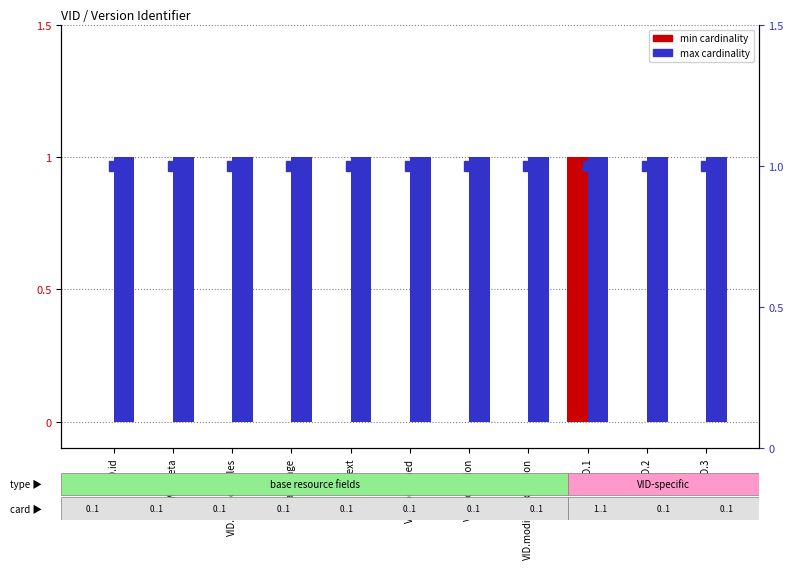

List the labels in order of min cardinality value, largest first.

VID.1, VID.id, VID.meta, VID.implicitRules, VID.language, VID.text, VID.contained, VID.extension, VID.modifierExtension, VID.2, VID.3